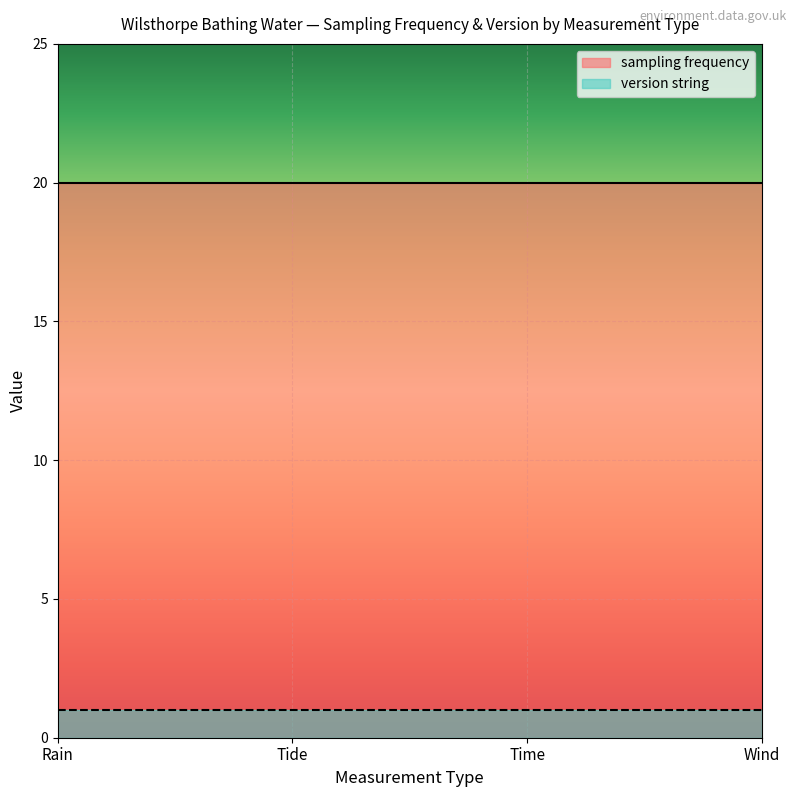

What are all the series names shown in the legend?

sampling frequency, version string